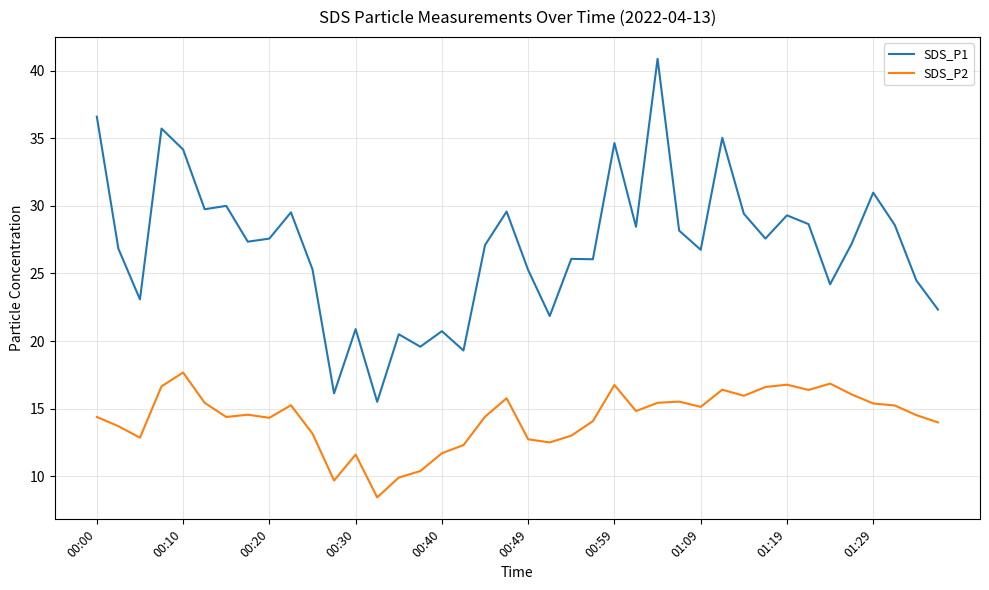

What is the difference between the maximum and minimum values in the SDS_P2 series?

9.2